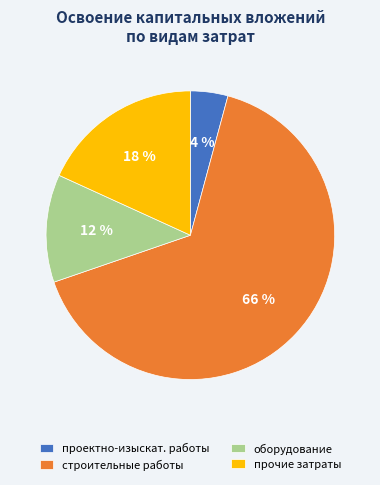

Rank the categories by value from lowest to highest.

проектно-изыскат. работы, оборудование, прочие затраты, строительные работы